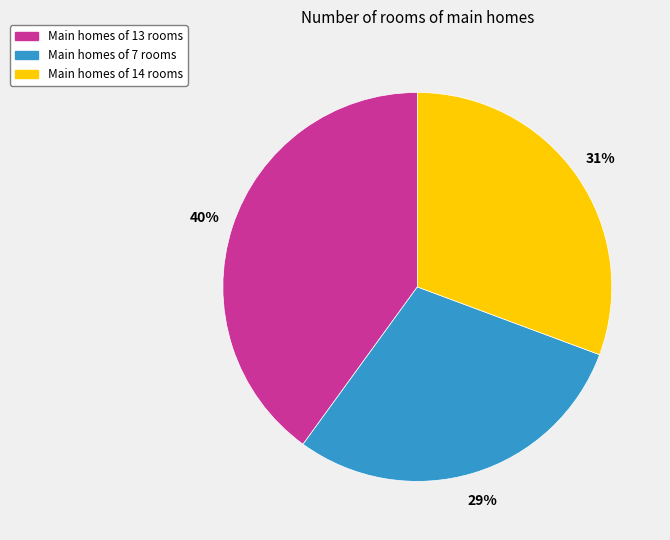

To the nearest percent, what percentage of the pie is Main homes of 14 rooms?

31%